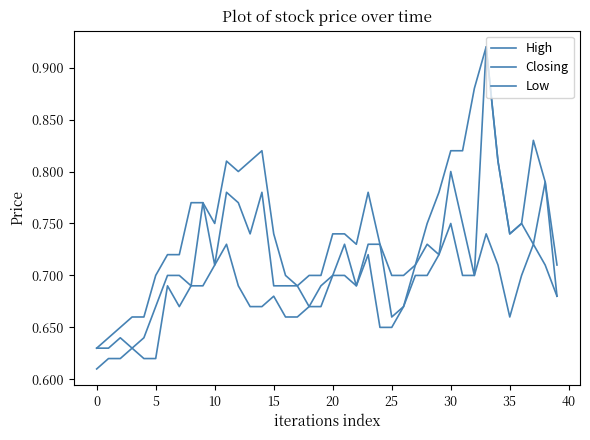

At how many categories does at least one series exceed 0?

40